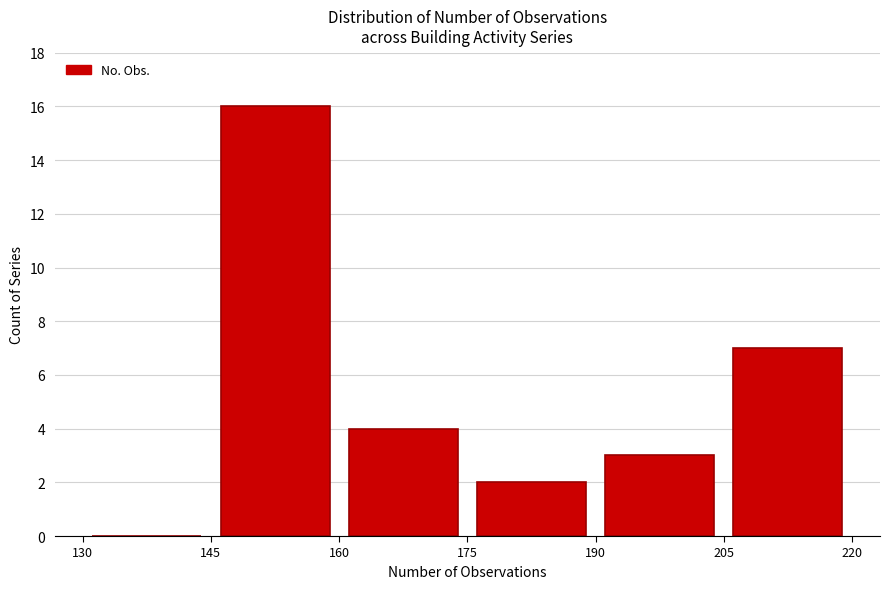

Reading left to right, list every bar in this chart as the range it spans on the x-axis followed by its height. The values are not printed on the chart, so give them approximately, as read against the axis.

130 to 145: 0
145 to 160: 16
160 to 175: 4
175 to 190: 2
190 to 205: 3
205 to 220: 7